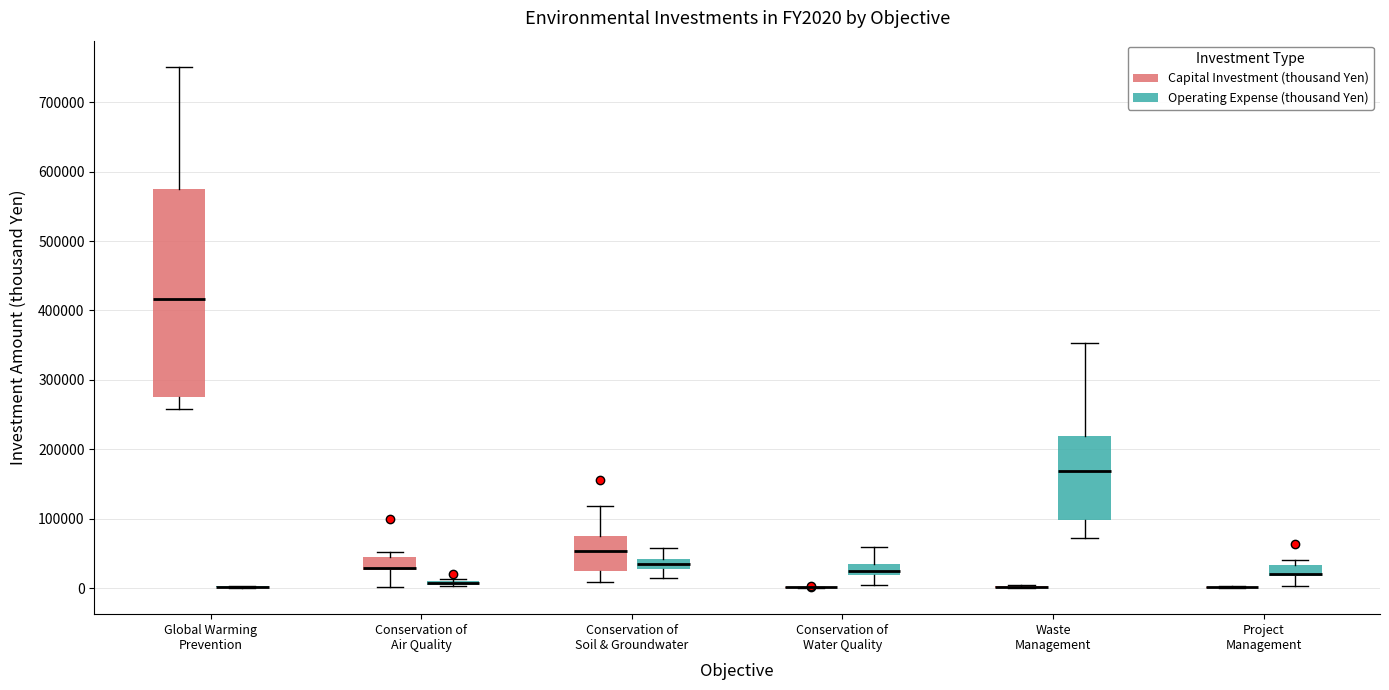

Comparing the boxes themselves (not the whiskers), which one is the tallest?

Global Warming Prevention (Capital Investment (thousand Yen))